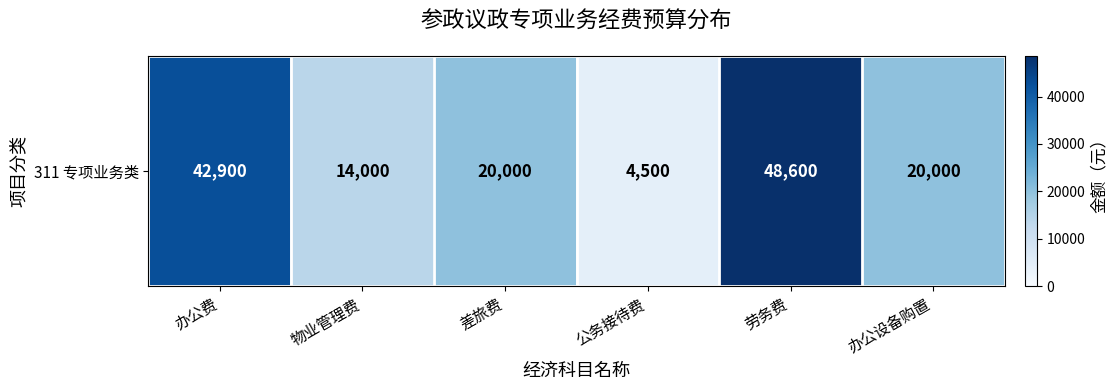

How many values exceed 20000?

2